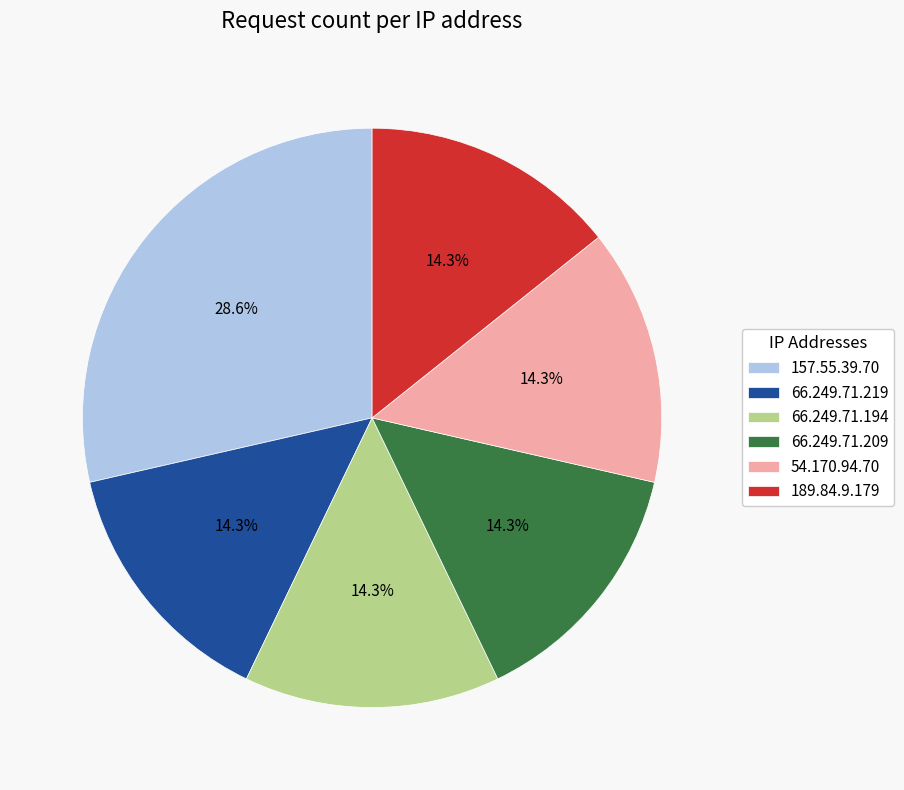

Is the sum of 157.55.39.70 and 189.84.9.179 greater than half?

No